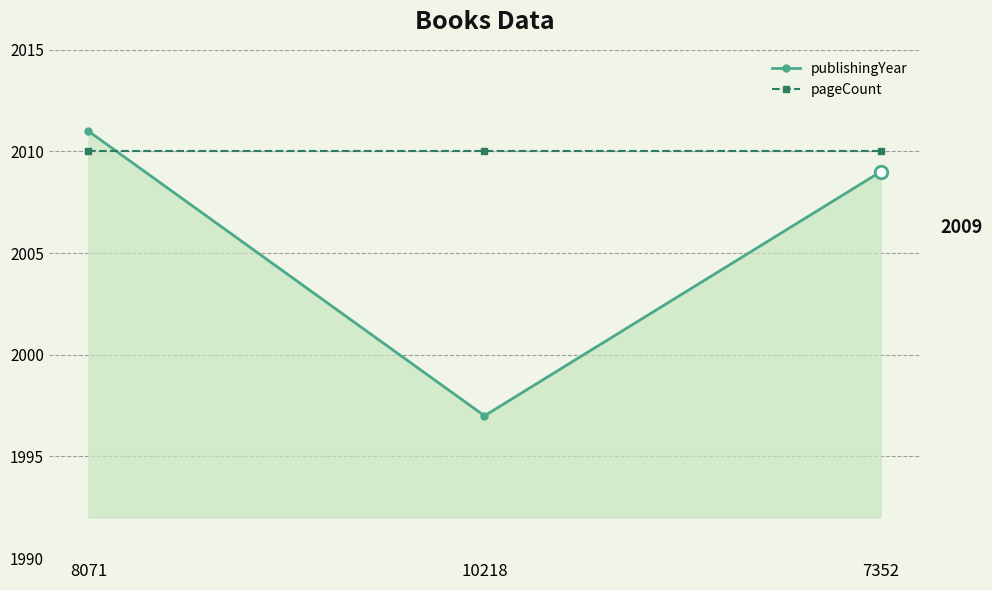

The publishingYear series shows 2009 at 7352. True or false?

True